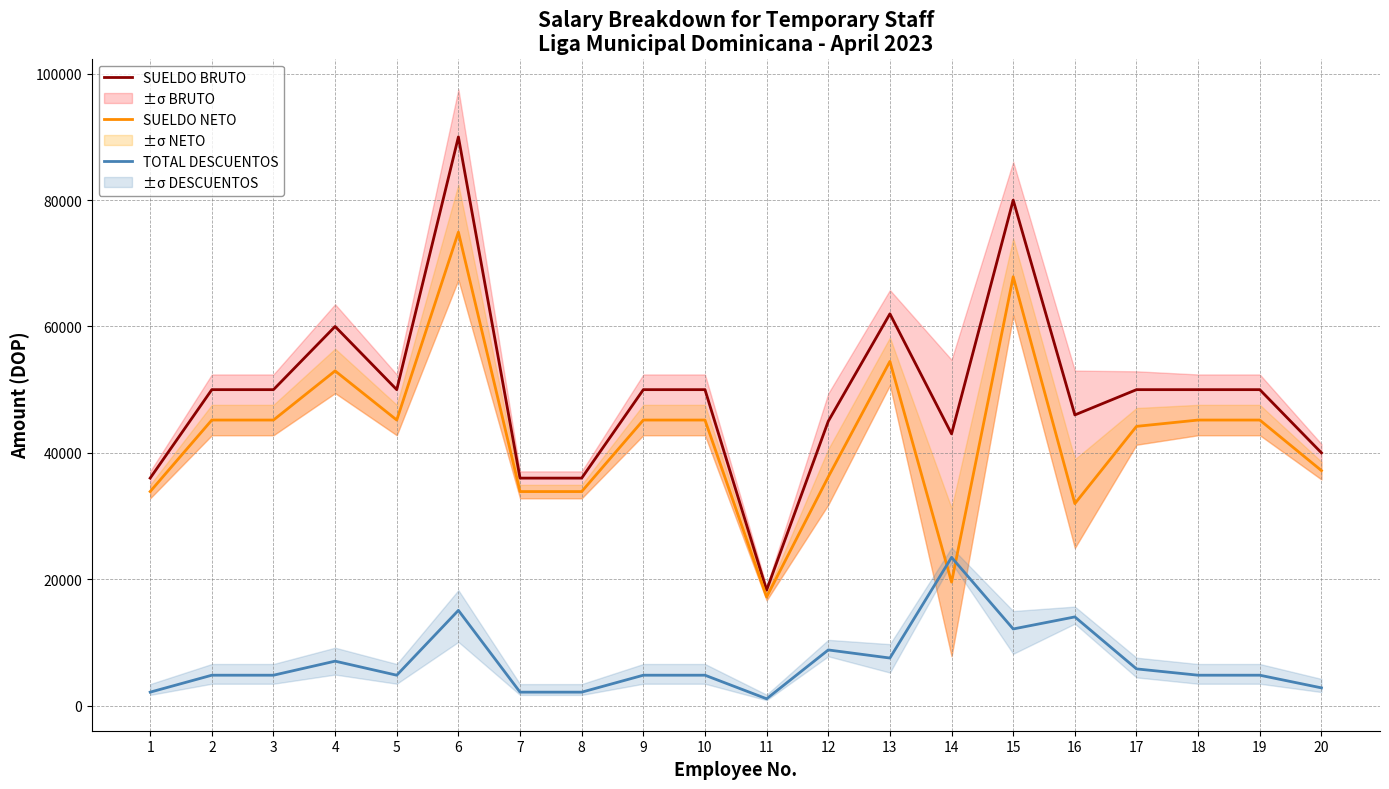

True or false: SUELDO BRUTO and TOTAL DESCUENTOS cross at least once.

False